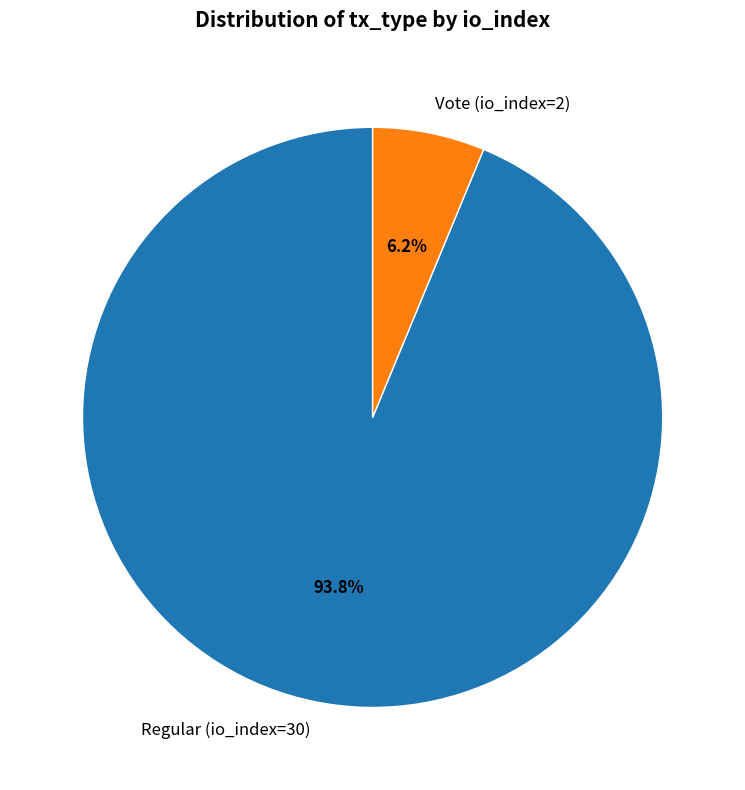

The Vote (io_index=2) slice represents 6% of the pie. True or false?

True